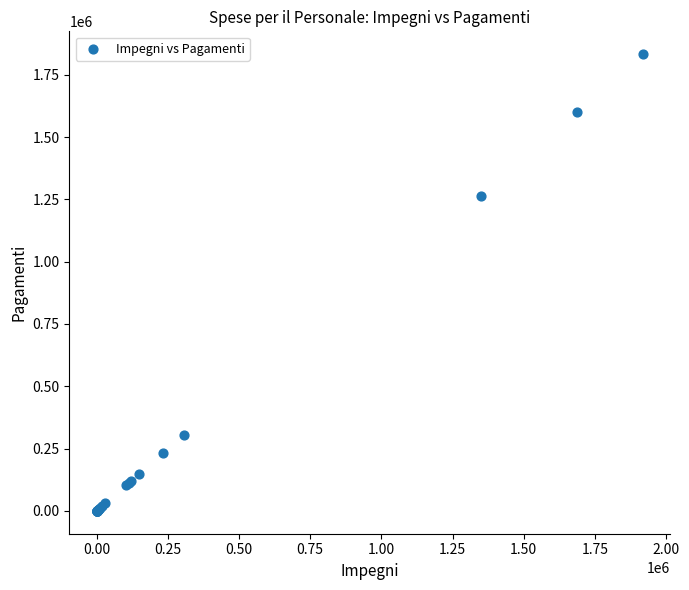

What Y value in the scatter plot is closest to 916194?

1263646